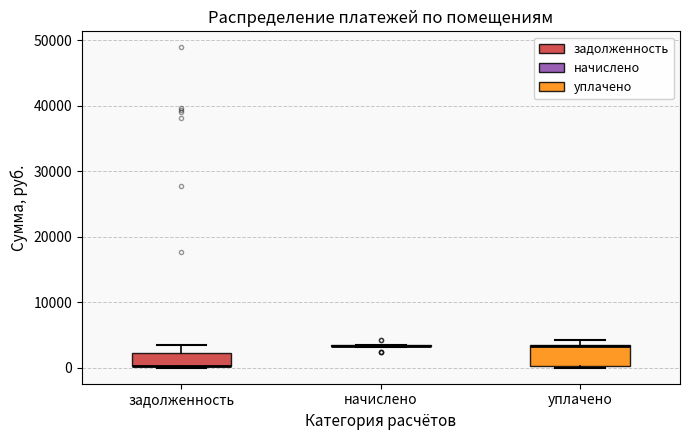

Where is the upper edge of the box for уплачено on the y-axis? The values are not printed on the chart, so give them approximately, as read against the axis.

3000